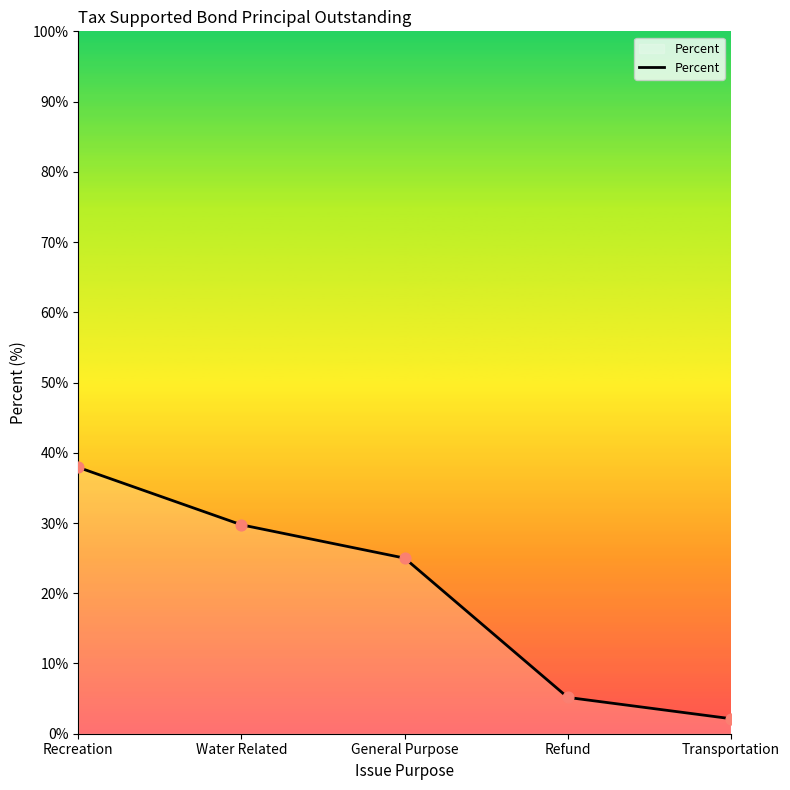

Between General Purpose and Refund, which is larger?

General Purpose